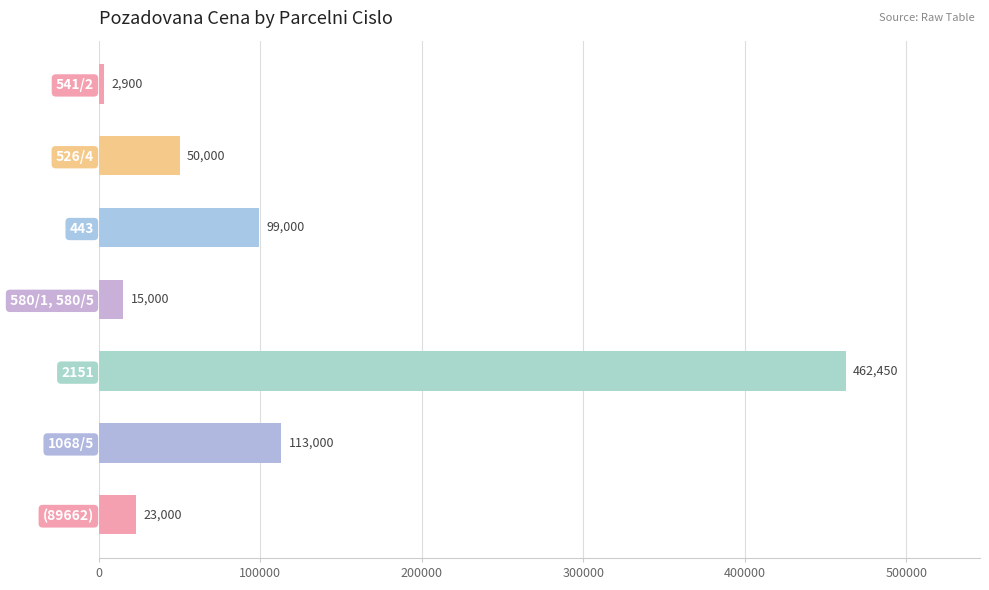

Is it true that the value at (89662) is 23000?

True